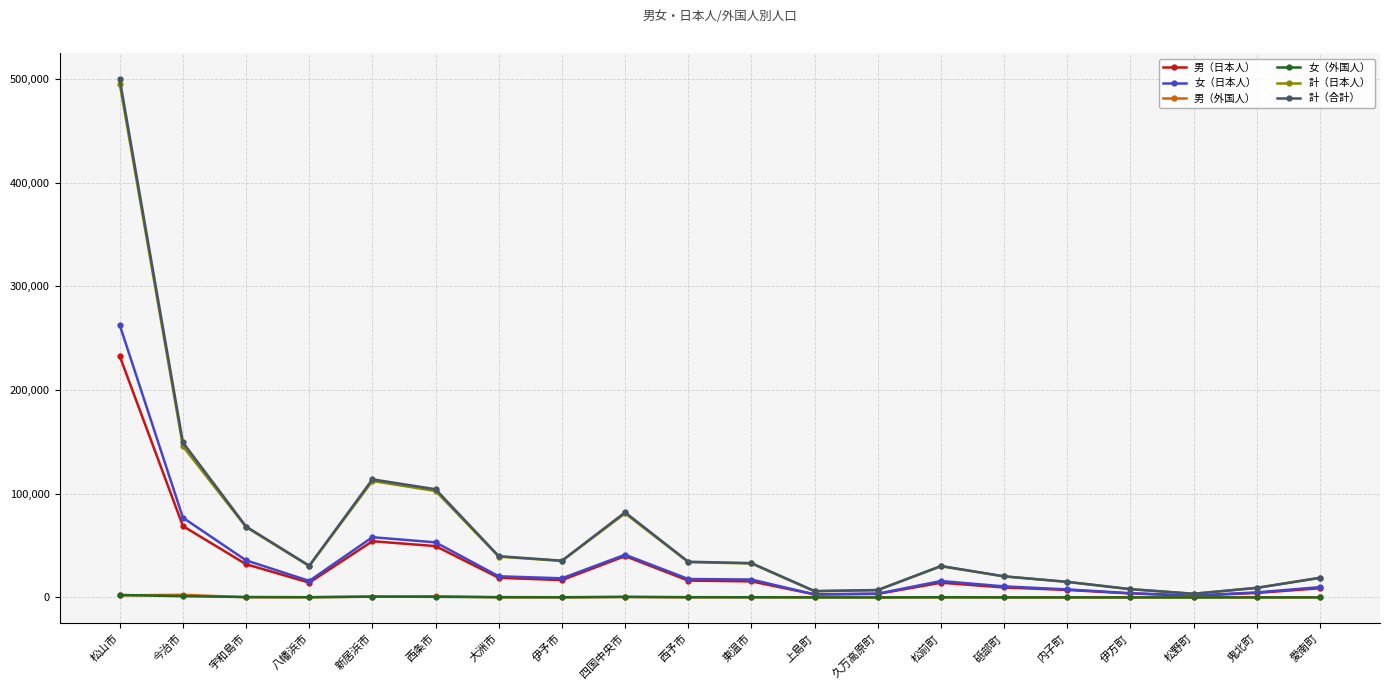

What is the label of the 10th point from the left?

西予市